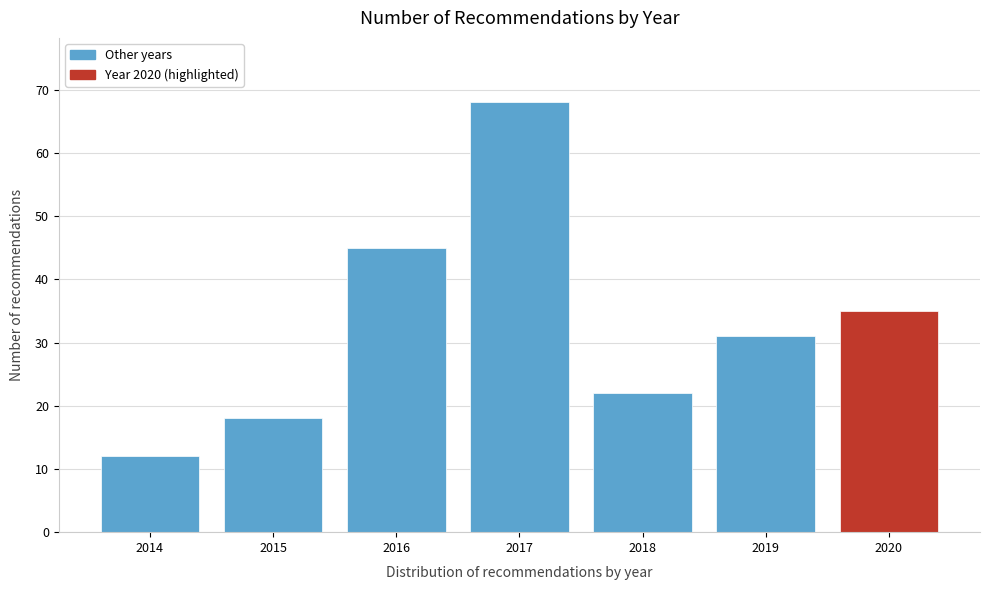

Reading left to right, list all the values displayed in this chart.

12	18	45	68	22	31	35